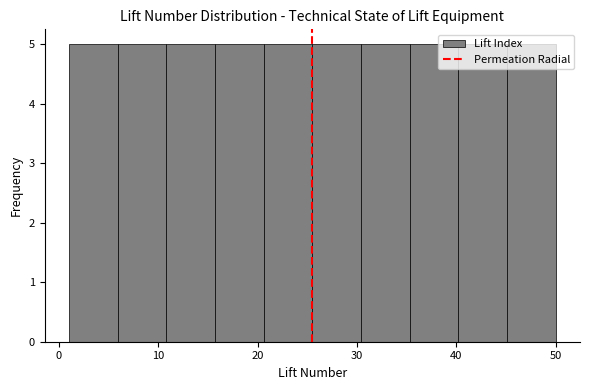

Reading left to right, list every bar in this chart as the range it spans on the x-axis followed by its height. Neither the bar edges nor the heights are printed on the chart, so give them approximately, as read against the axes.

1.0 to 5.9: 5
5.9 to 10.8: 5
10.8 to 15.7: 5
15.7 to 20.6: 5
20.6 to 25.5: 5
25.5 to 30.4: 5
30.4 to 35.3: 5
35.3 to 40.2: 5
40.2 to 45.1: 5
45.1 to 50.0: 5